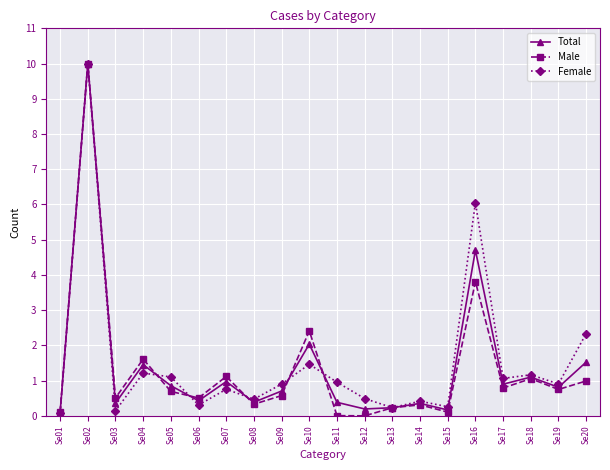

What is the value of the Male point at the 6th from the left?

0.5